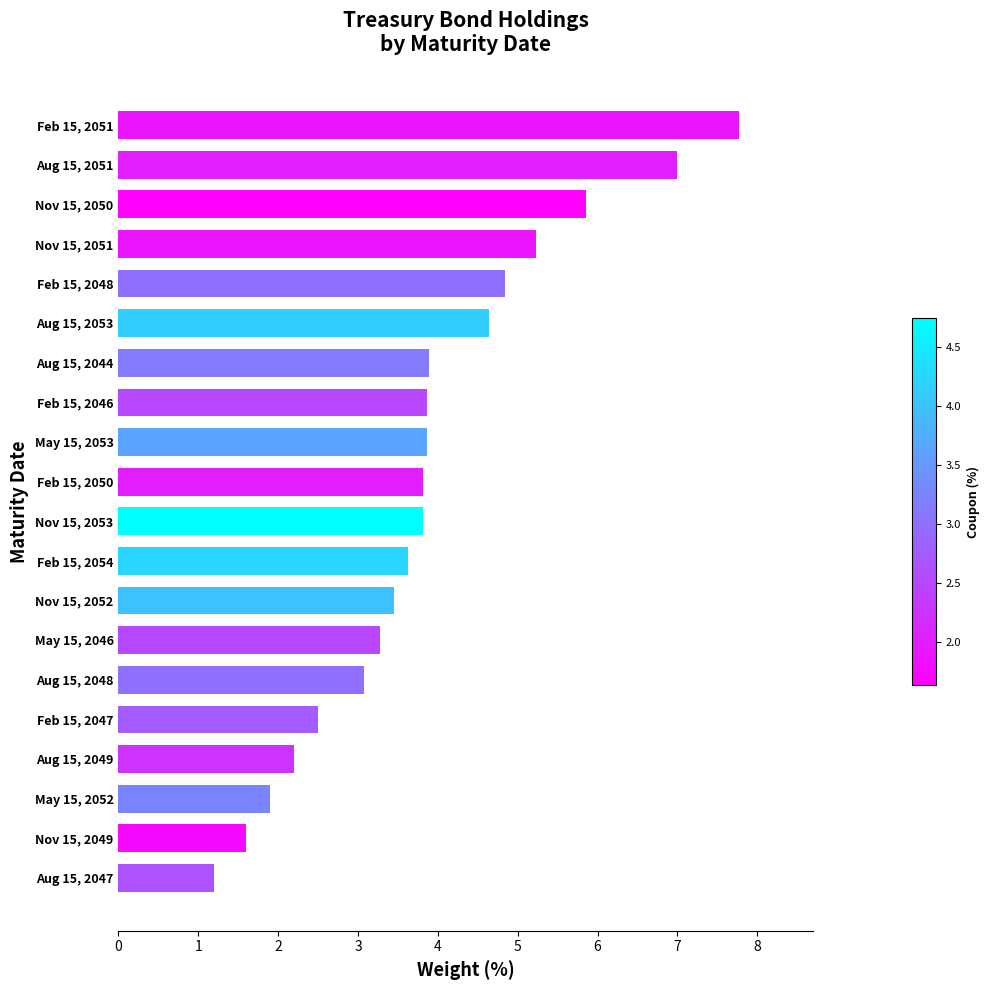

Which label corresponds to the smallest value in the chart?

Aug 15, 2047